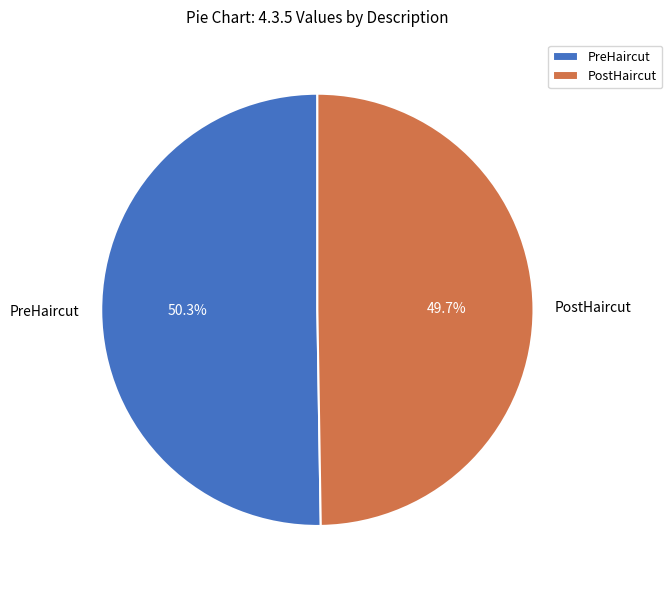

To the nearest percent, what is the difference between the largest and smallest slice percentages?

1%